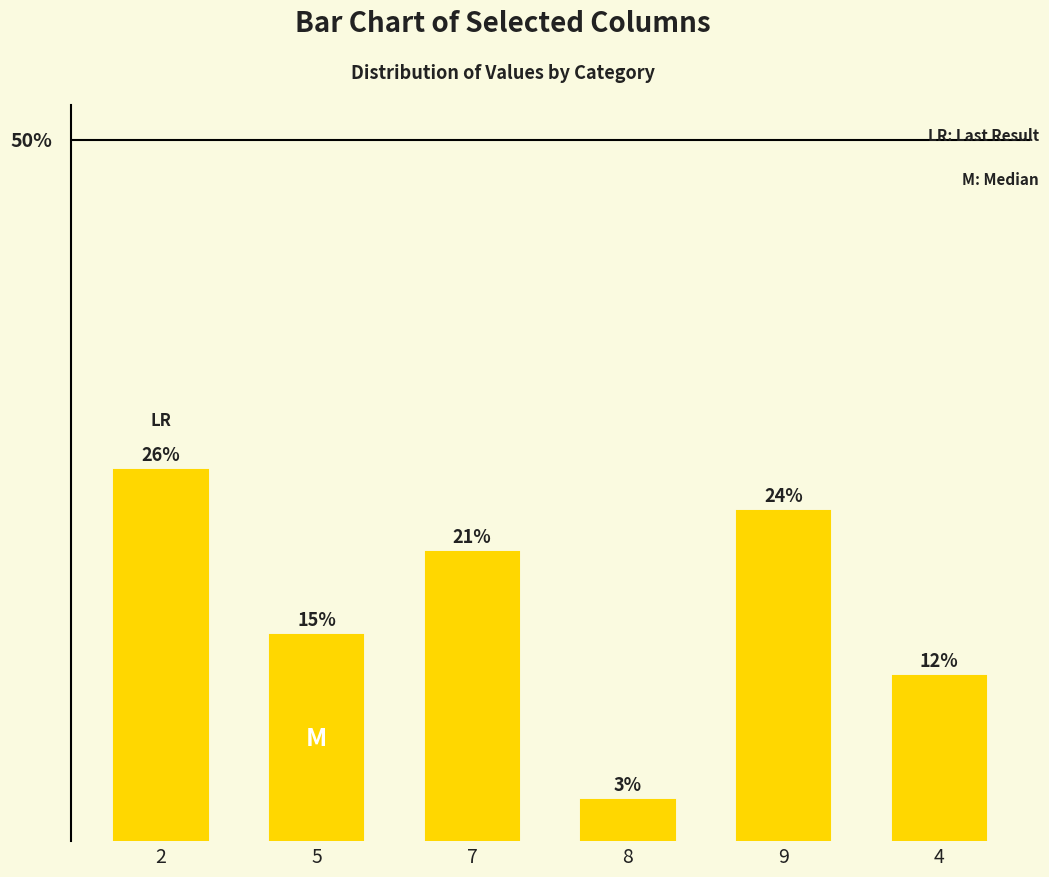

How many bars are there in total?

6